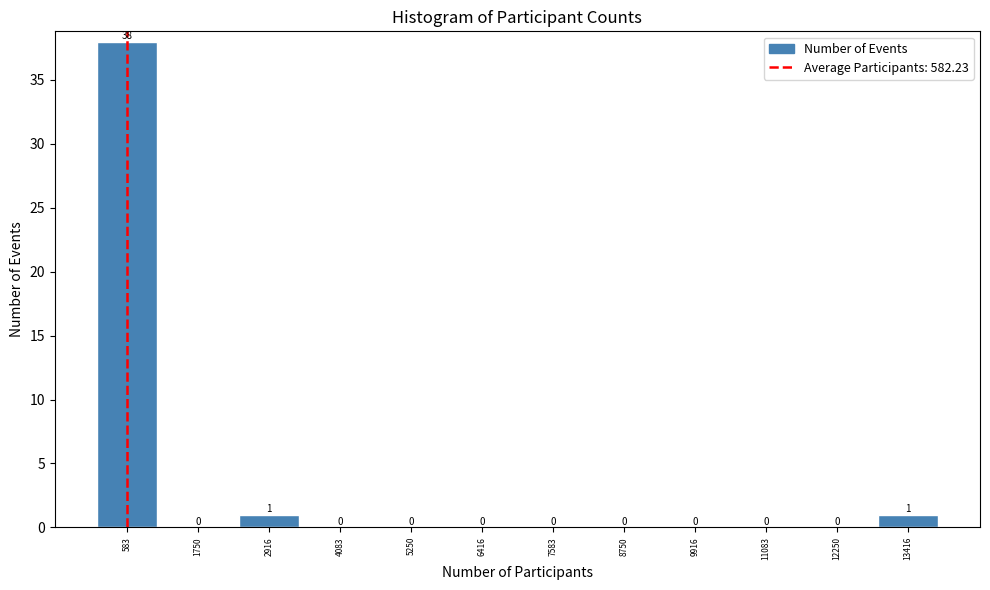

Reading left to right, list every bar in this chart as the range it spans on the x-axis followed by its height. The bar edges are not printed on the chart, so give them approximately, as read against the axis.

0 to 1200: 38
1200 to 2400: 0
2400 to 3600: 1
3600 to 4600: 0
4600 to 5800: 0
5800 to 7000: 0
7000 to 8200: 0
8200 to 9400: 0
9400 to 10600: 0
10600 to 11600: 0
11600 to 12800: 0
12800 to 14000: 1